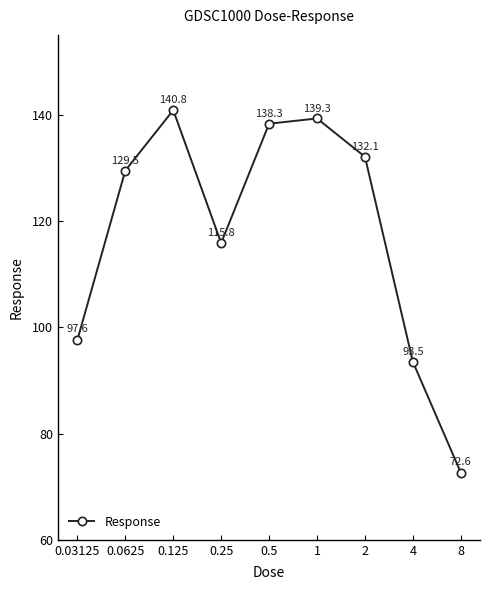

What is the difference between the maximum and minimum values?

68.2